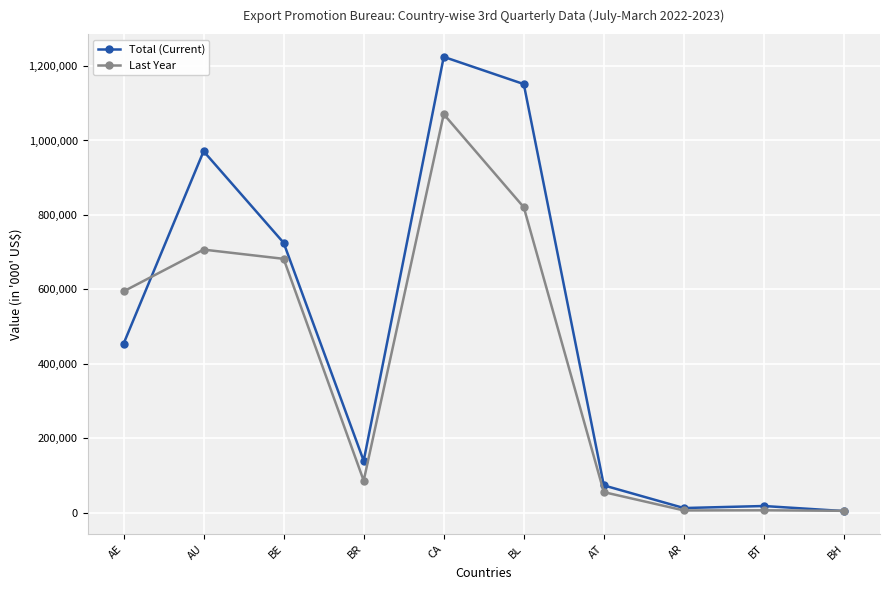

What are all the series names shown in the legend?

Total (Current), Last Year